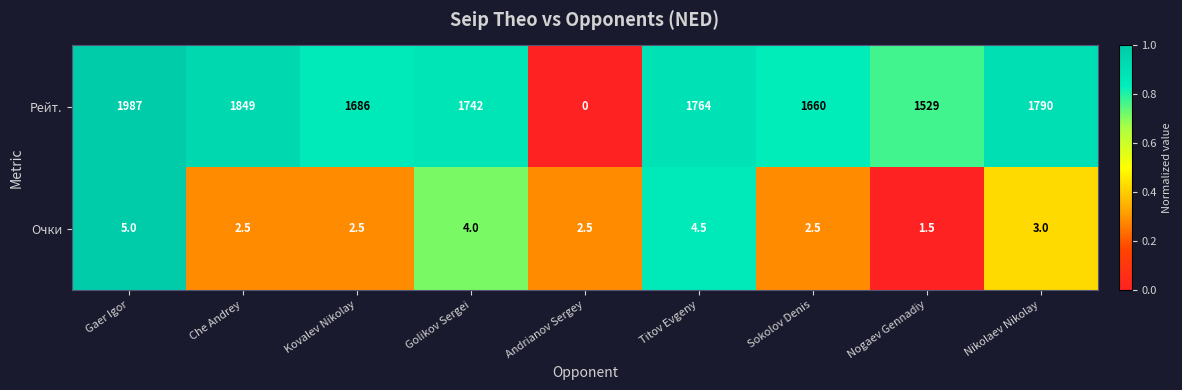

List the series in order of their peak value, lowest first.

Очки, Рейт.